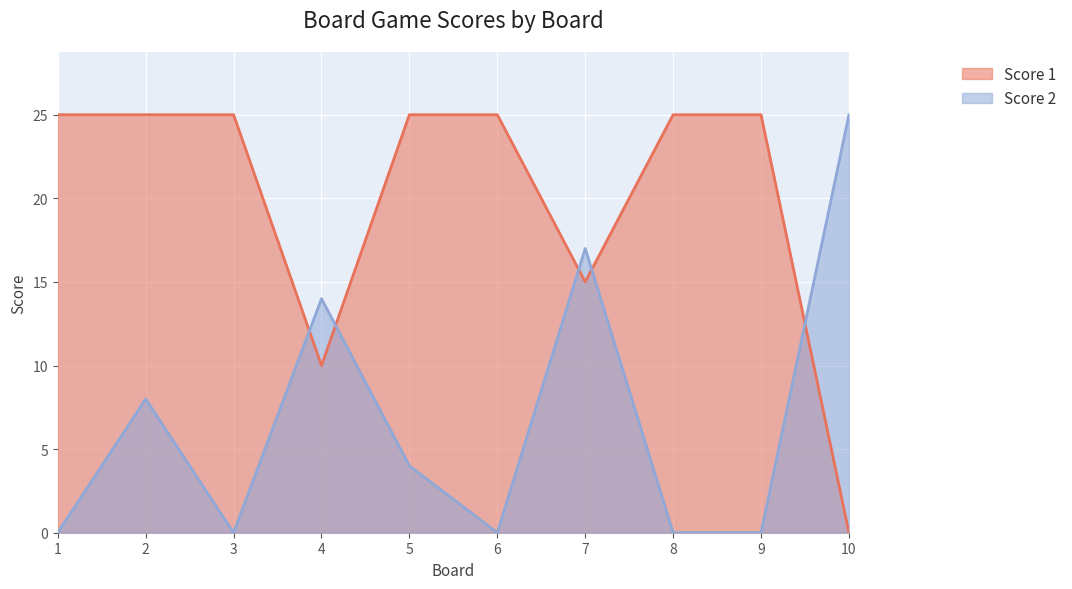

Reading left to right, what are all the values shown in this chart?

Score 1: 25	25	25	10	25	25	15	25	25	0
Score 2: 0	8	0	14	4	0	17	0	0	25